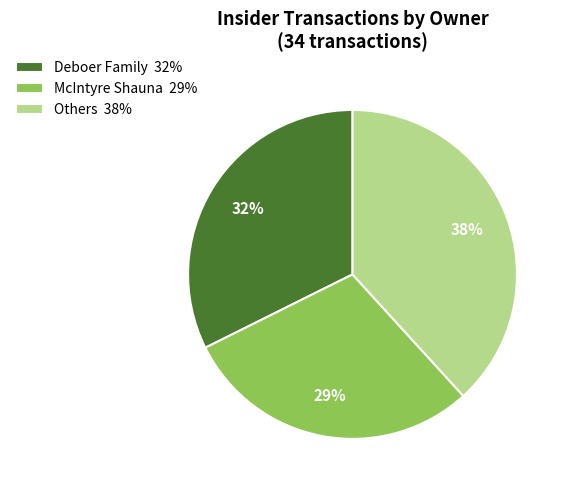

Is there any slice that represents more than half of the pie?

No